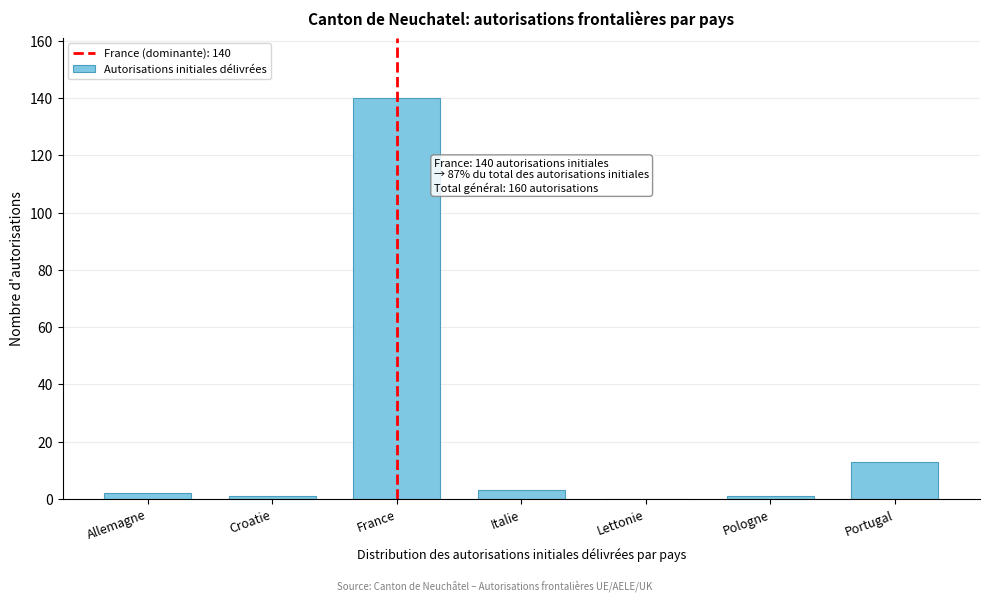

Reading right to left, transcribe all the data shown in this chart.

Portugal=13	Pologne=1	Lettonie=0	Italie=3	France=140	Croatie=1	Allemagne=2